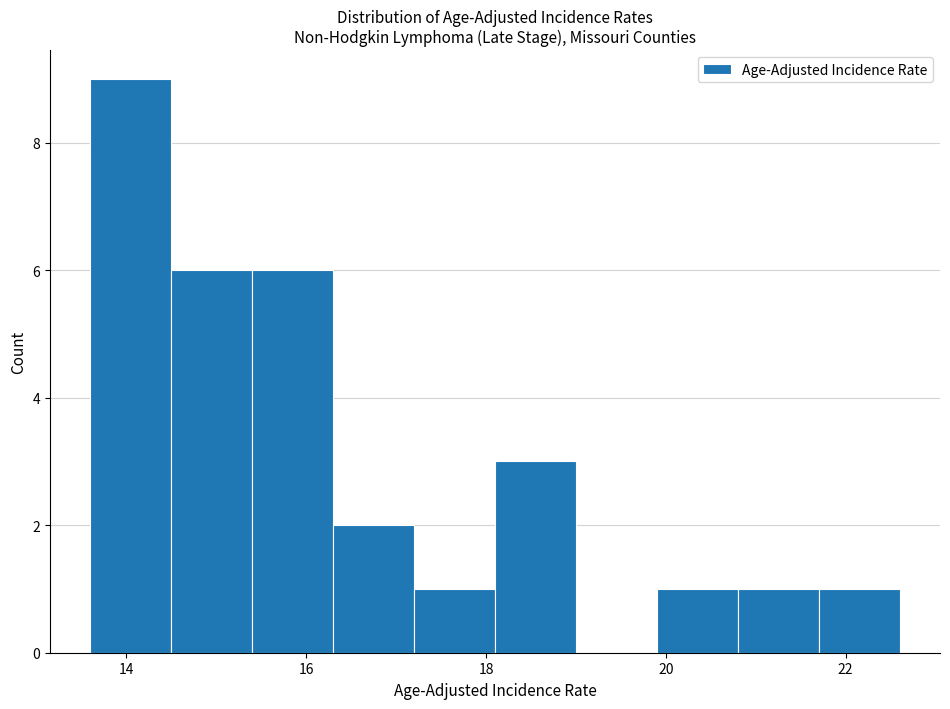

How tall is the bar that spans 17.2 to 18.1 on the x-axis? Neither the bar edges nor the heights are printed on the chart, so give them approximately, as read against the axes.

1